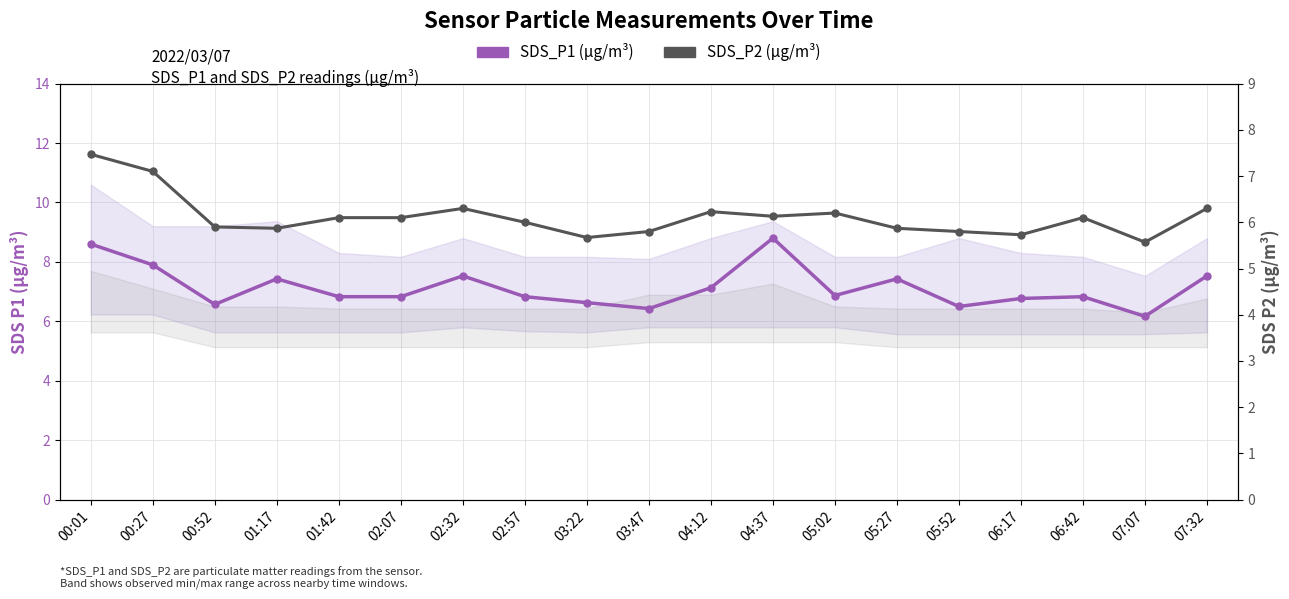

Which category has the lowest value in the SDS_P2 series?

07:07